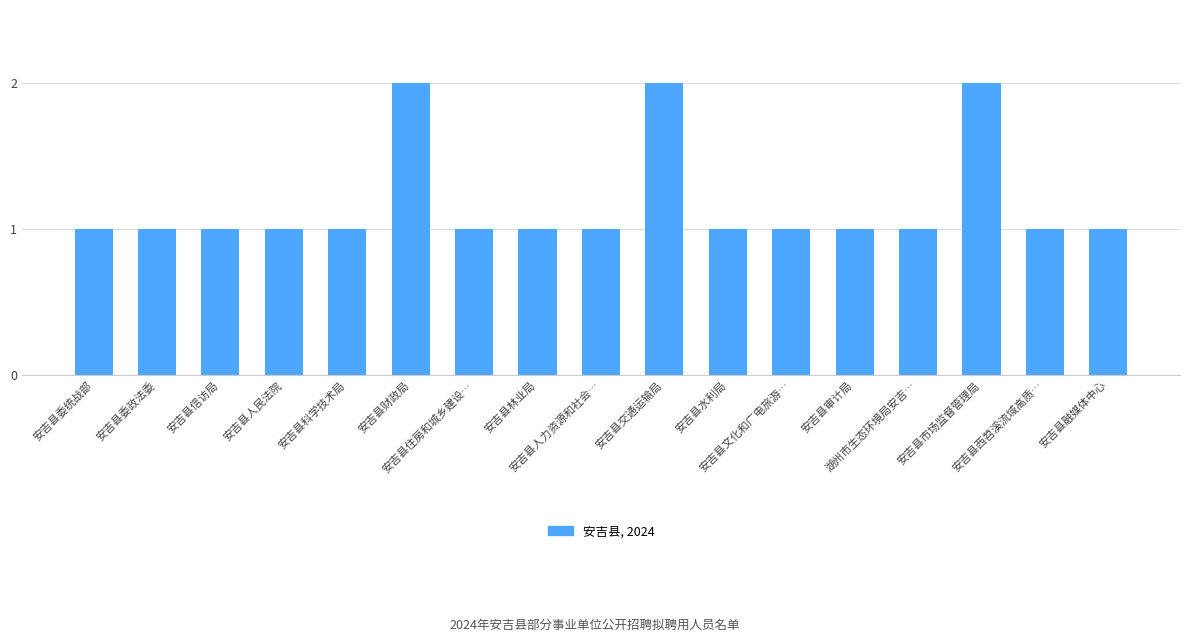

What is the value of the 17th bar from the left?

1